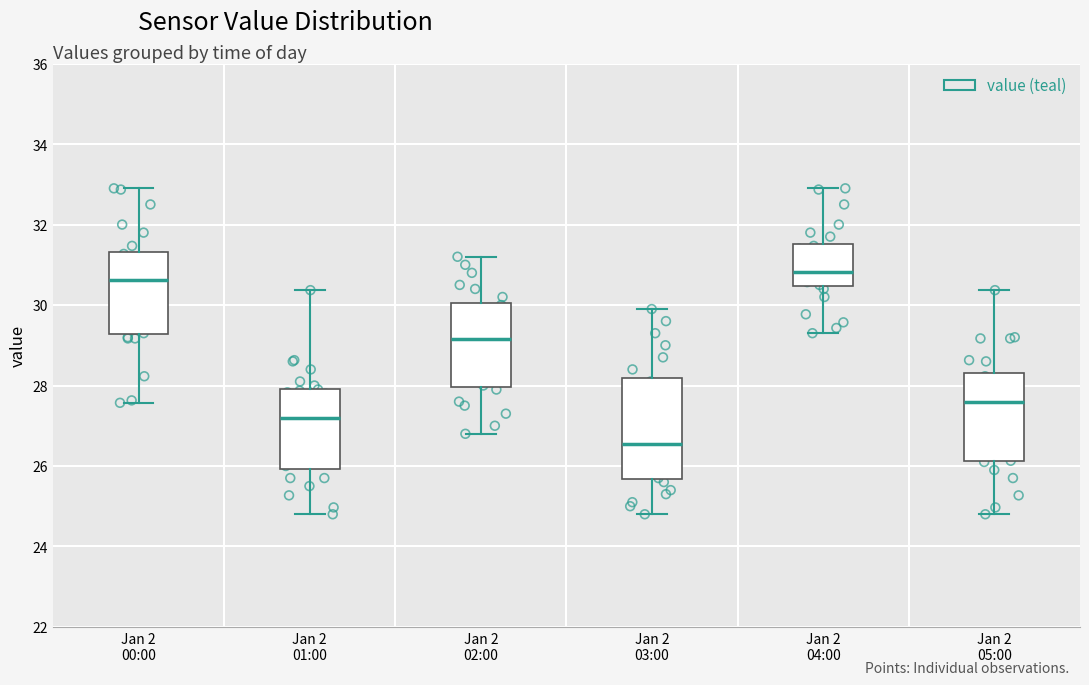

Where does the lower whisker of the box for Jan 2 00:00 end on the y-axis? The values are not printed on the chart, so give them approximately, as read against the axis.

27.6